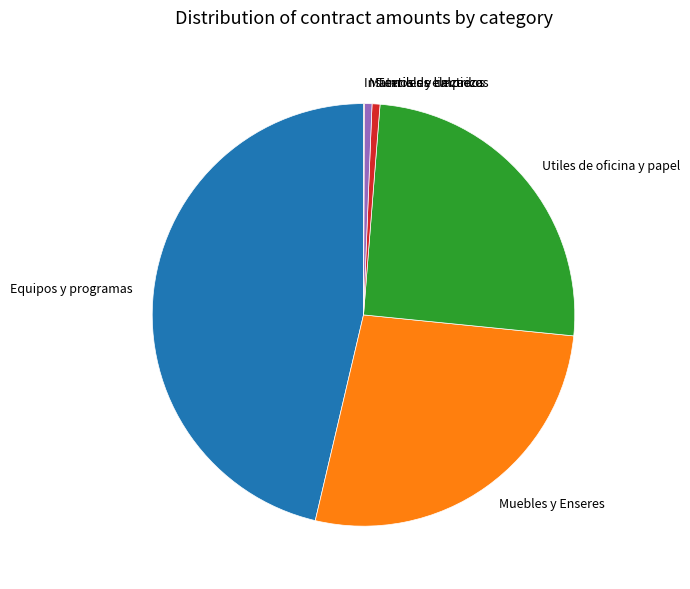

What is the largest slice in the pie chart?

Equipos y programas